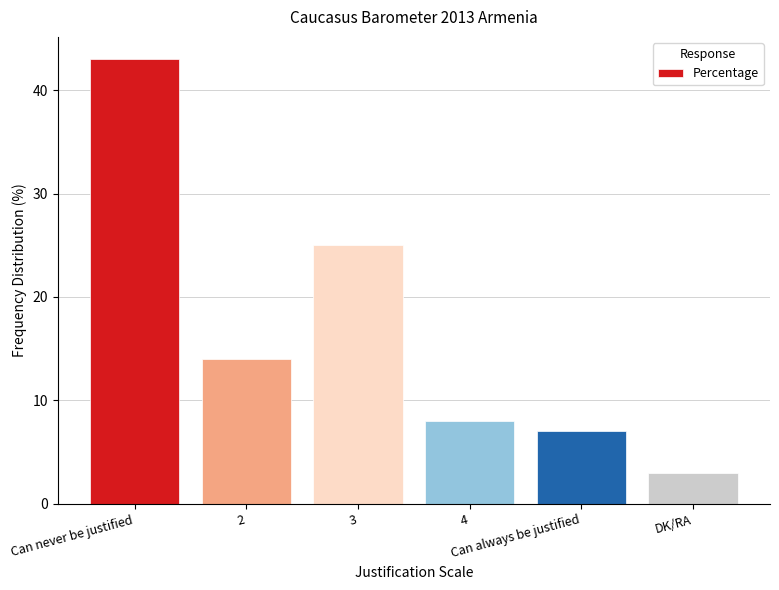

The value at 3 is 44. True or false?

False